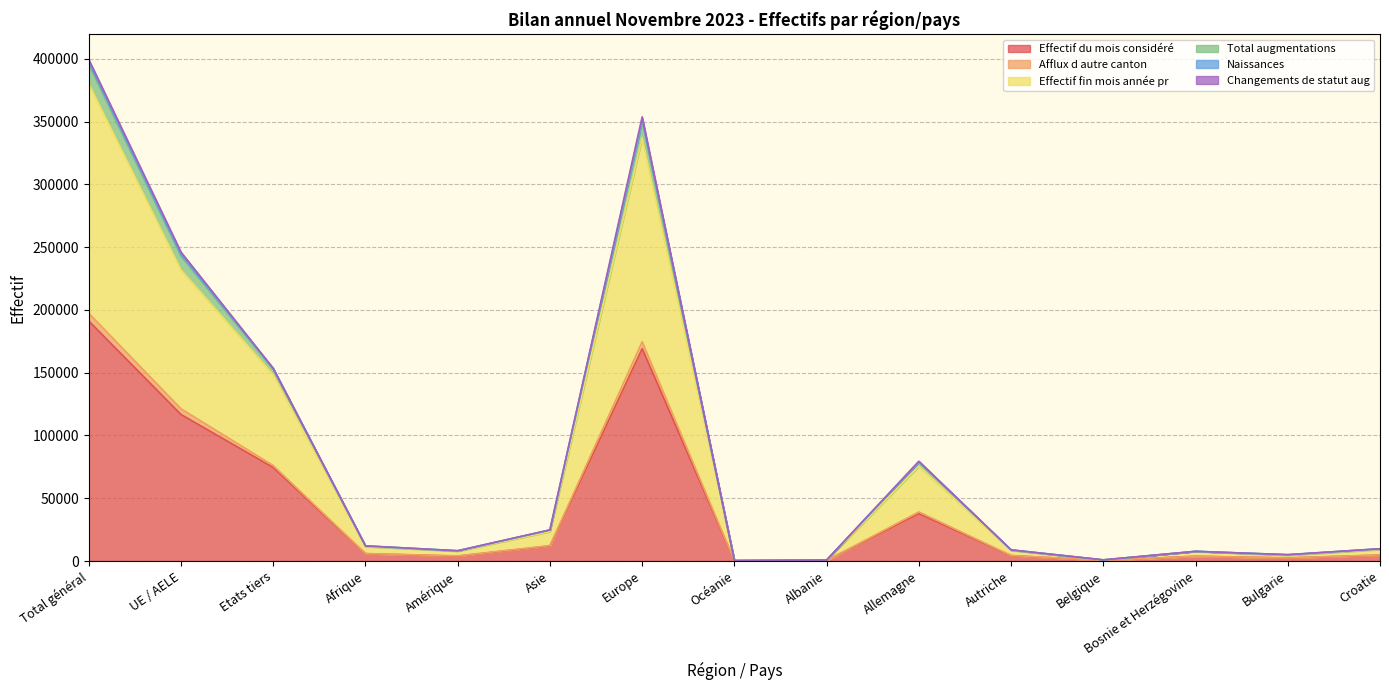

Between Europe and Total général, which is larger?

Total général